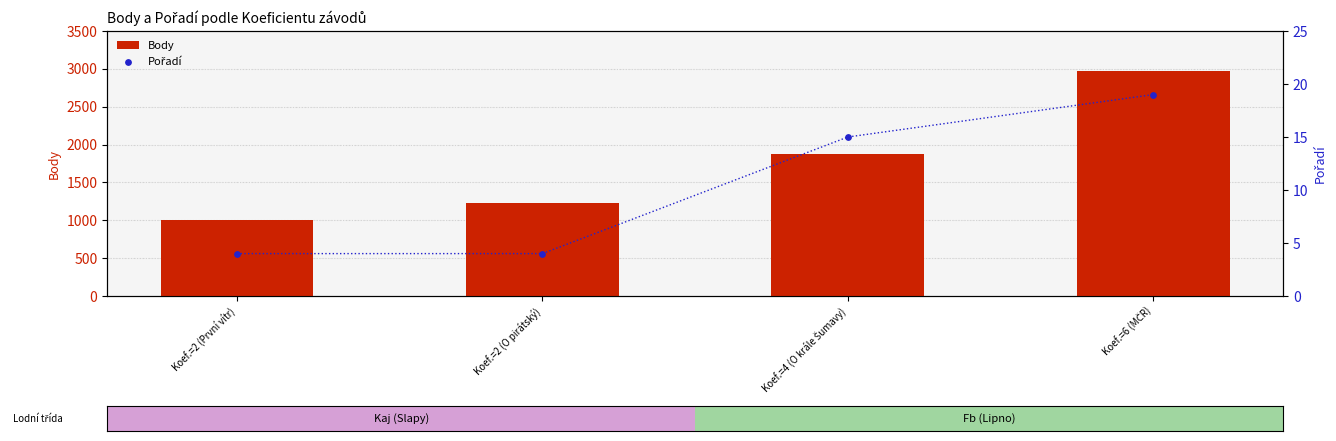

Which series has the largest total across all categories?

Body